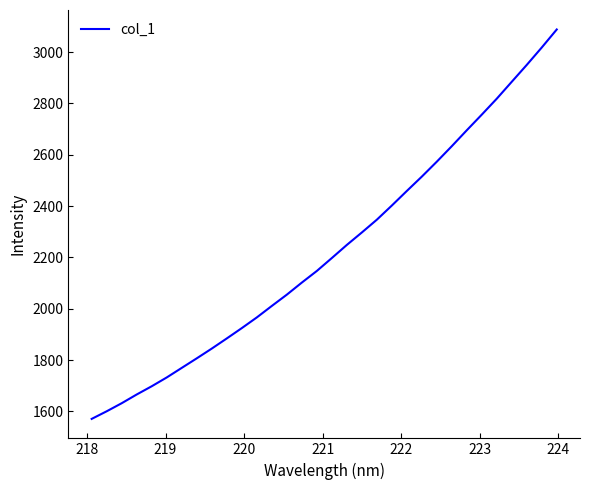

What is the difference between the maximum and minimum values?

1517.1